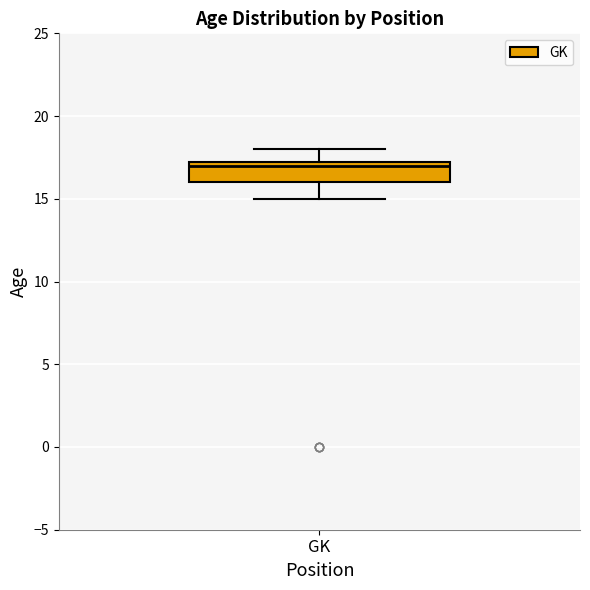

Where does the upper whisker of the box for GK end on the y-axis? The values are not printed on the chart, so give them approximately, as read against the axis.

18.0